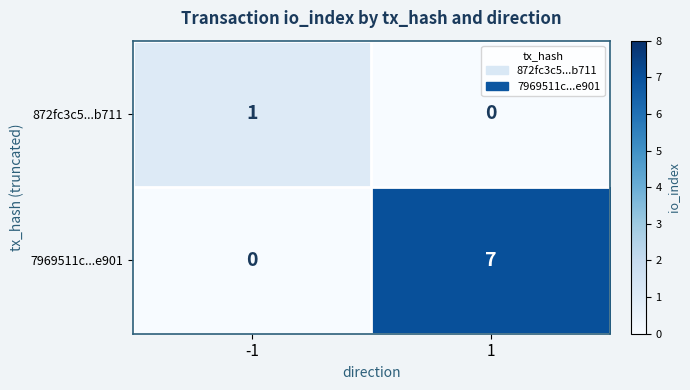

What is the average value of the 7969511c...e901 series?

4